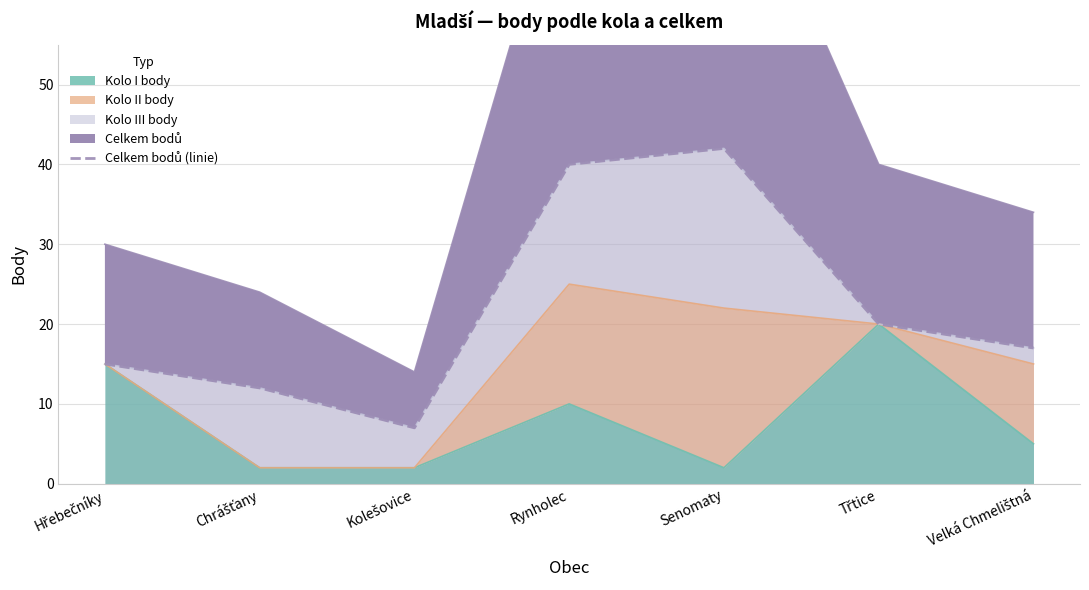

How many lines are shown in the chart?

1